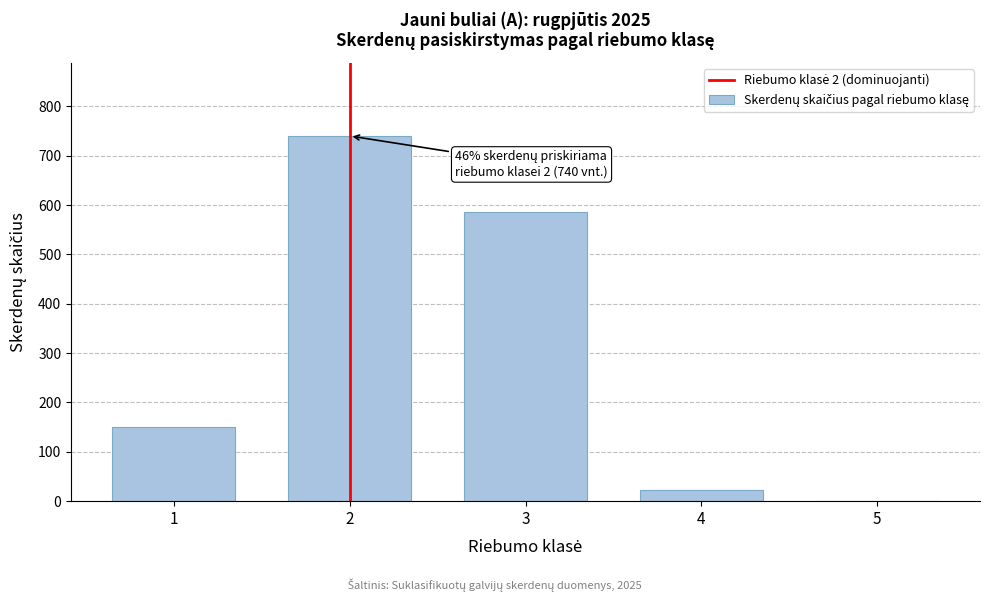

Reading left to right, transcribe all the data shown in this chart.

1=150	2=740	3=585	4=22	5=0